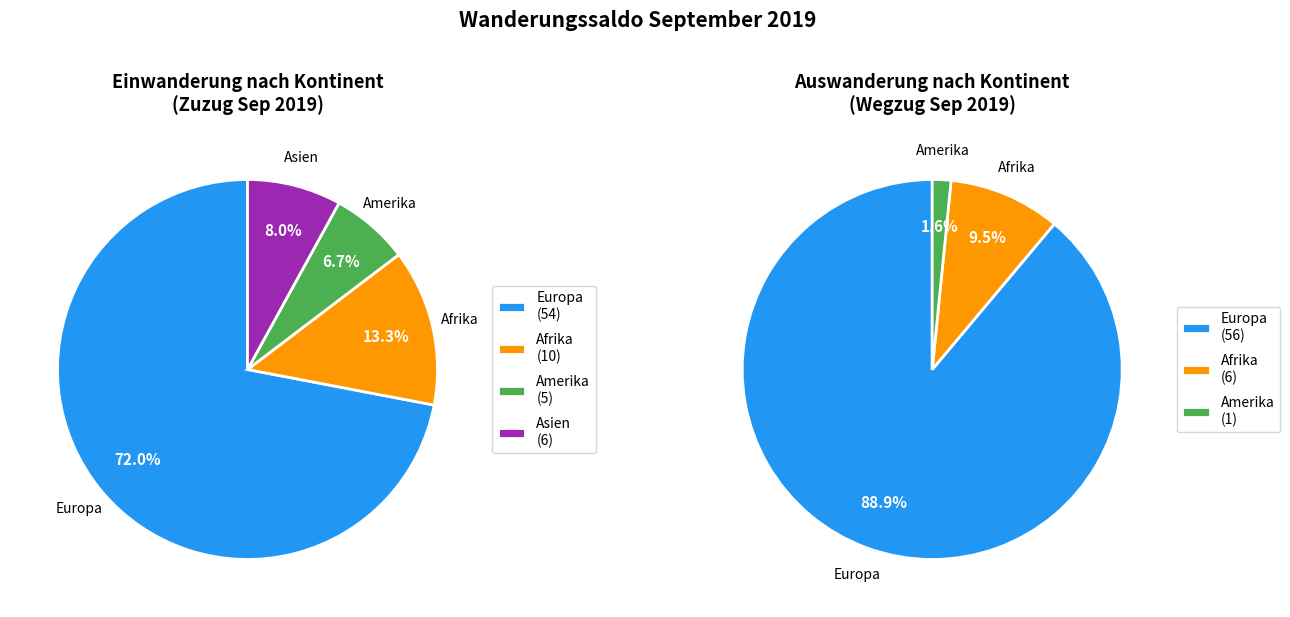

Which category accounts for the majority?

Europa